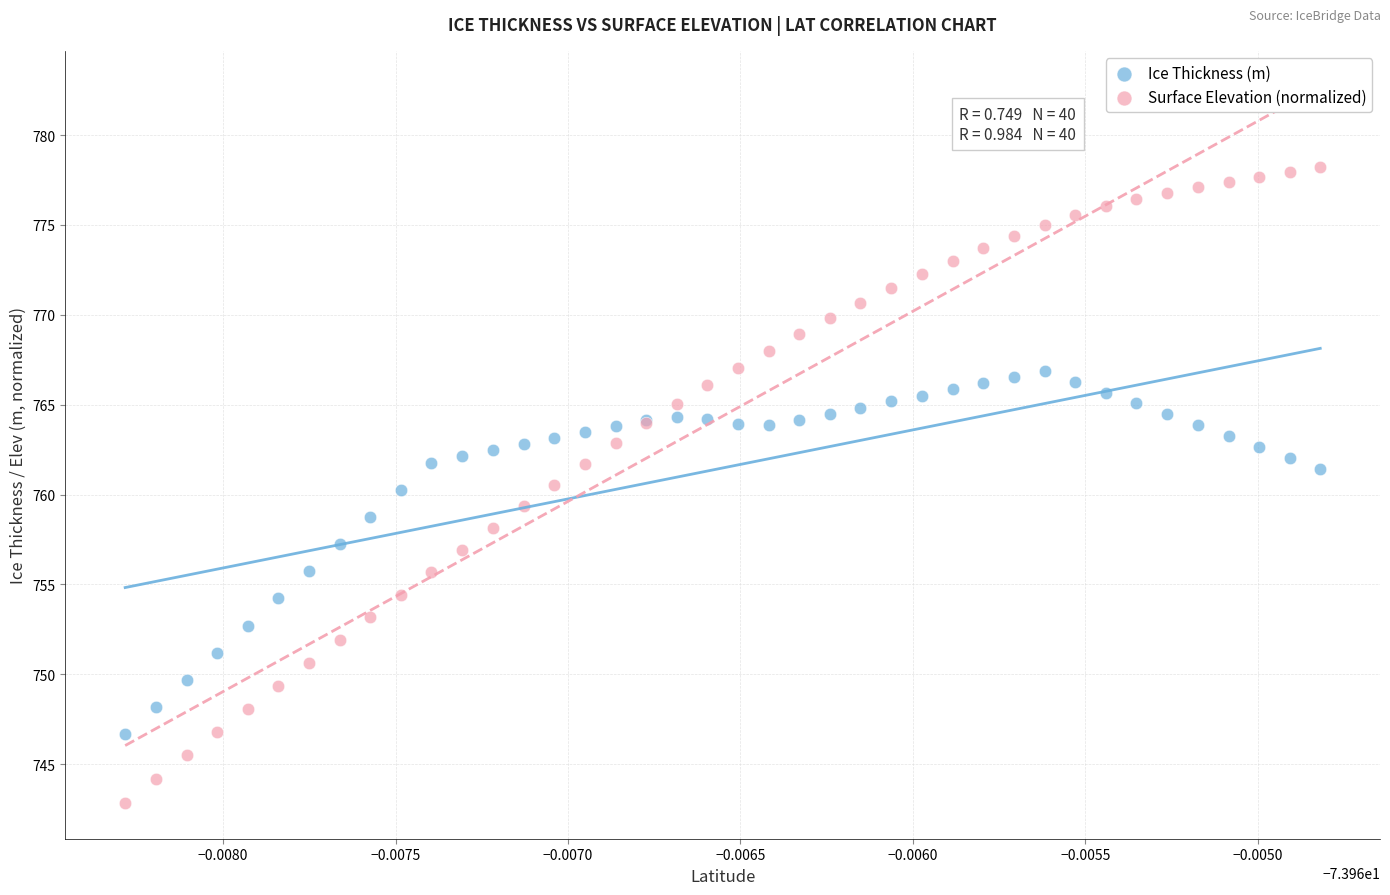

Which series has the largest Y range (max minus min)?

Surface Elevation (normalized)